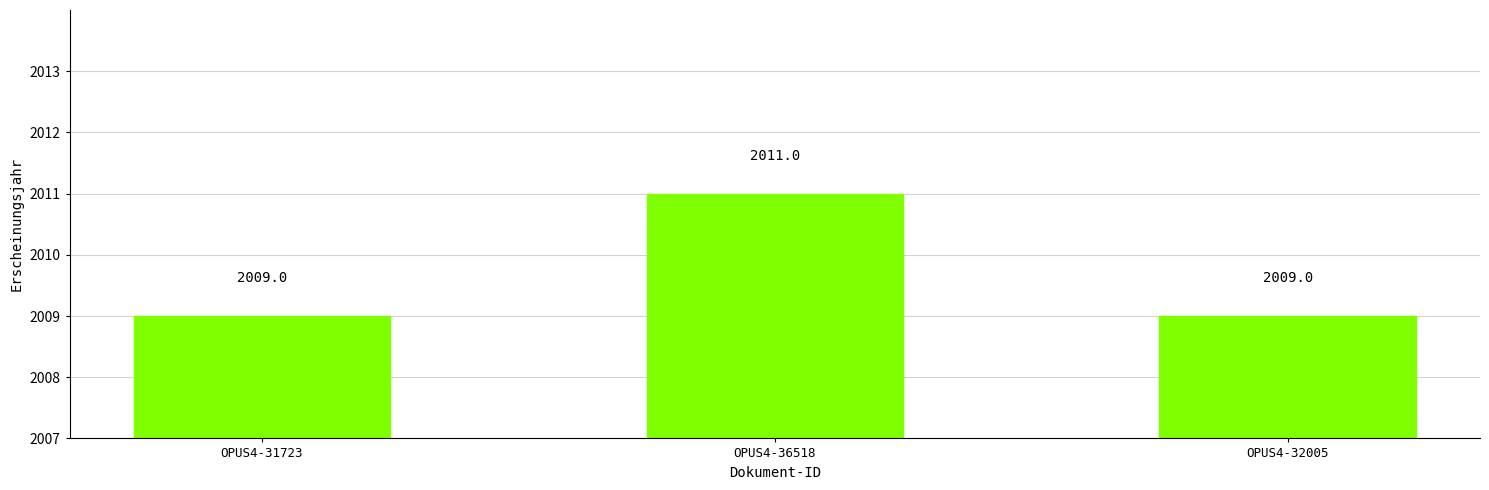

Reading left to right, what are all the values shown in this chart?

OPUS4-31723=2009	OPUS4-36518=2011	OPUS4-32005=2009